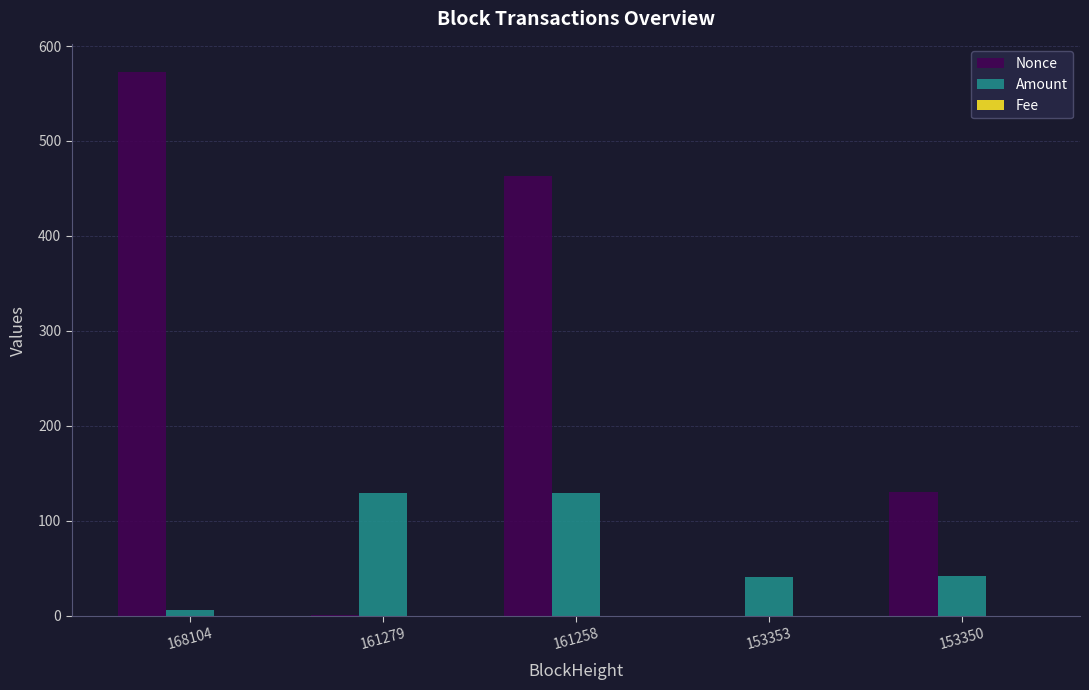

At which label is Nonce closest to 286?

153350